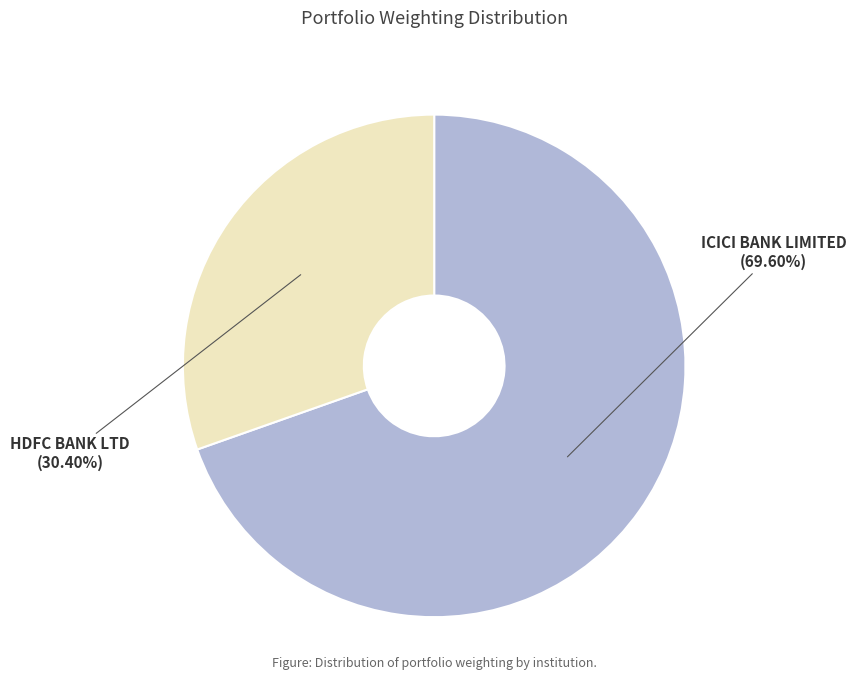

To the nearest percent, what is the difference between the HDFC BANK LTD and ICICI BANK LIMITED slice percentages?

39%